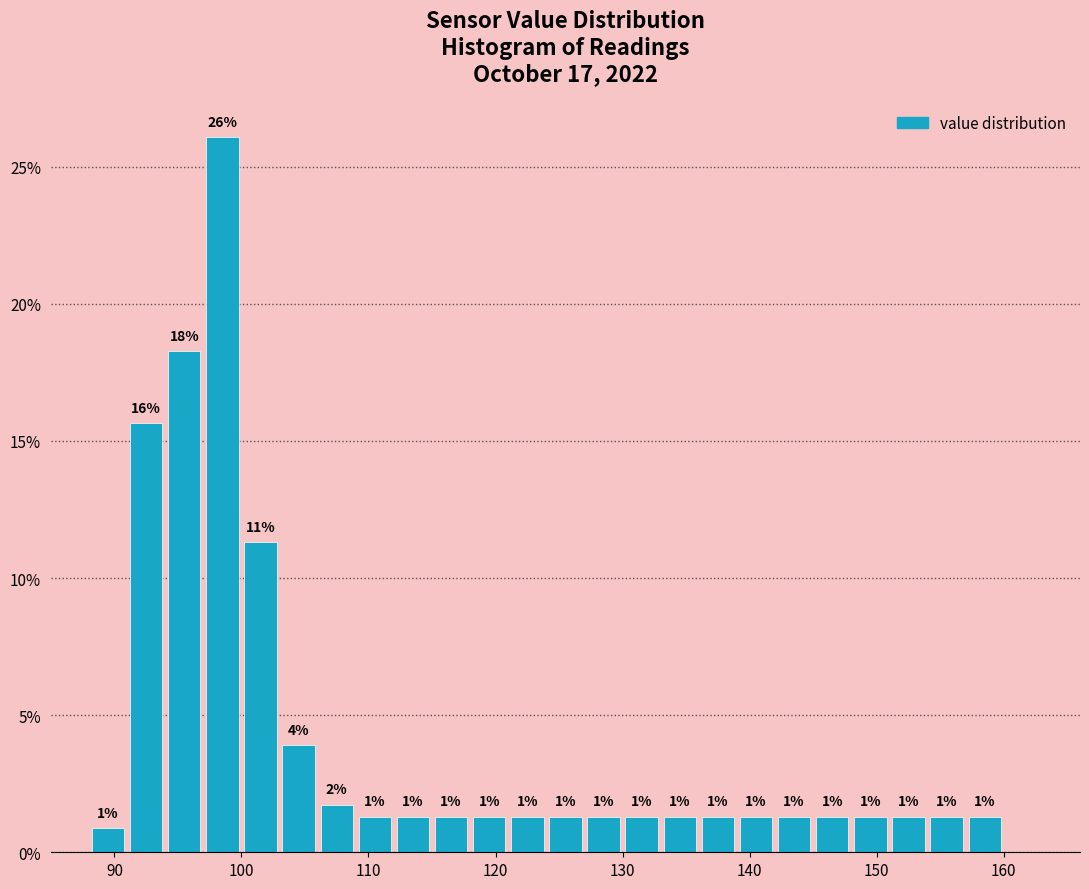

Around what value on the x-axis is the tallest bar? Give the approximate position of its centre, as read against the axis.

99